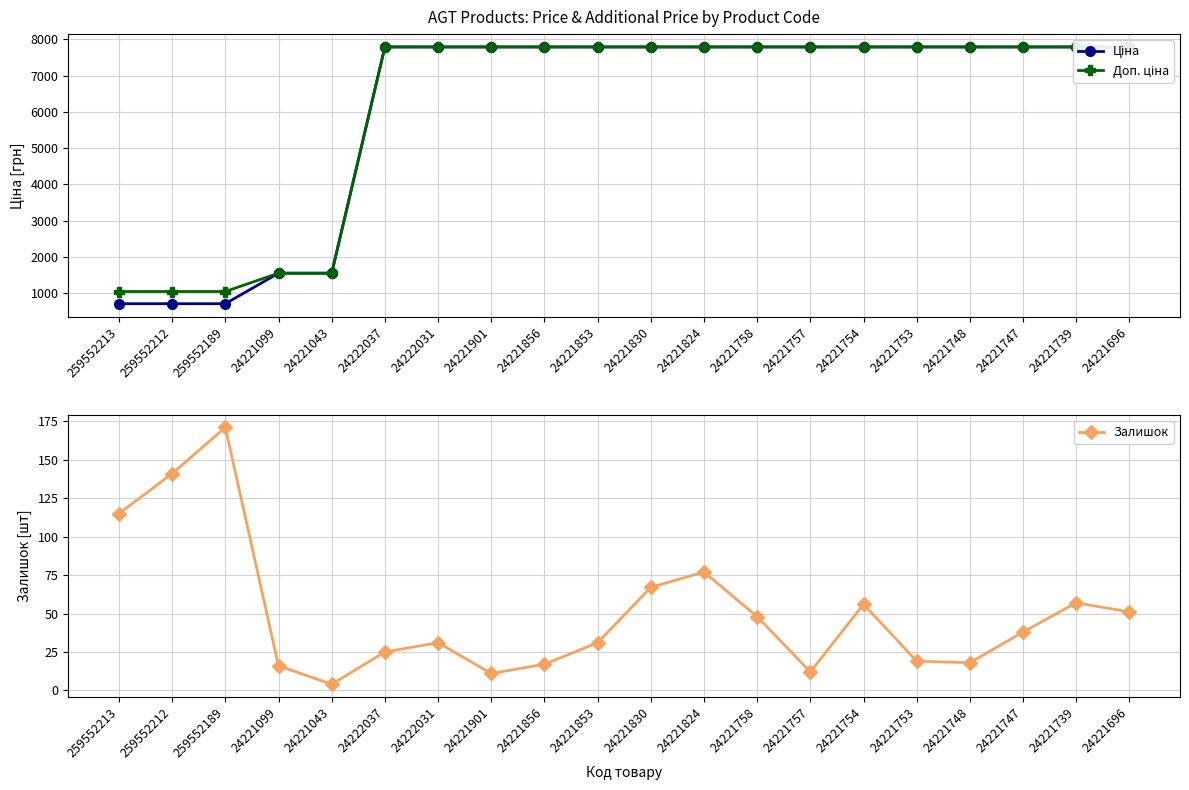

What is the total value across all series at 24222031?

15616.9